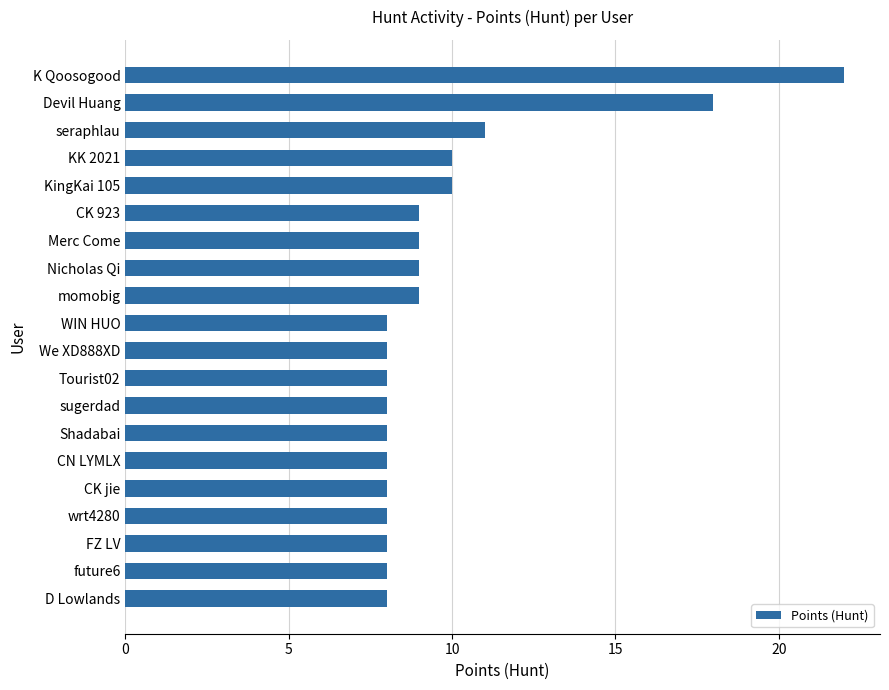

What is the change in value from wrt4280 to Merc Come?

+1